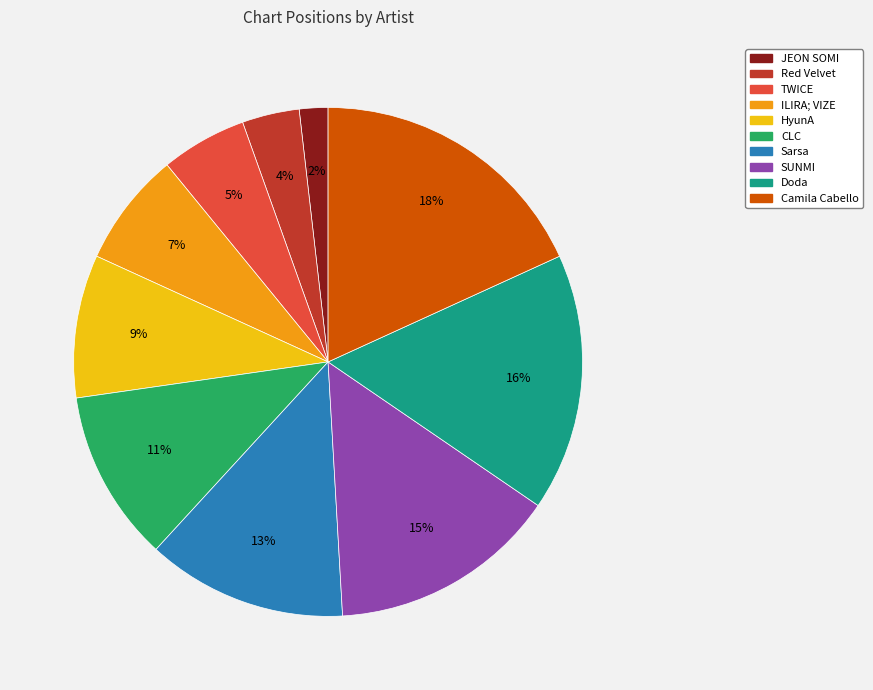

How many slices are in this pie chart?

10